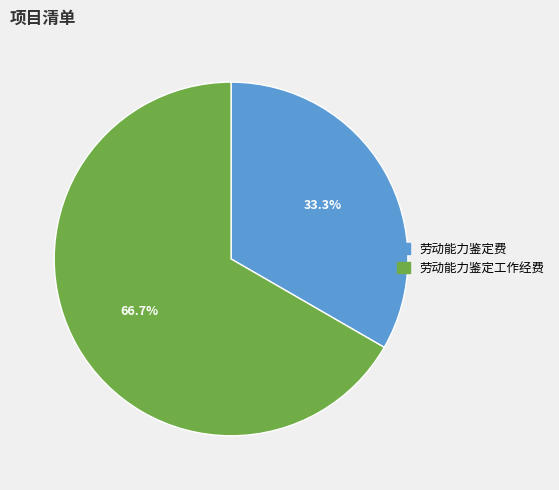

Does any single category account for the majority?

Yes